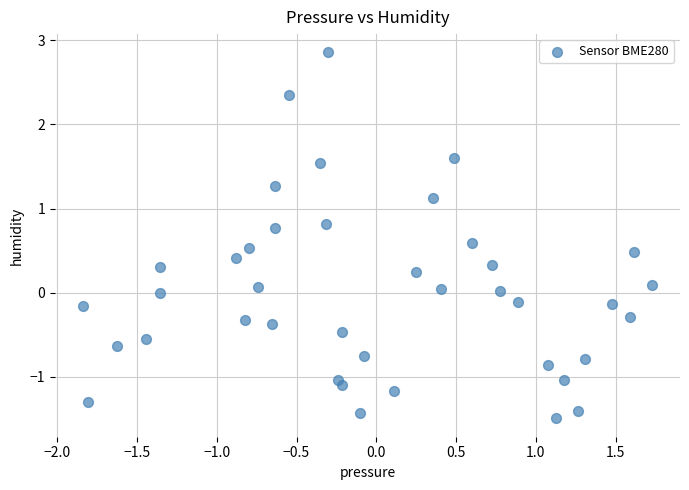

What is the range of X values (max minus min)?

3.6